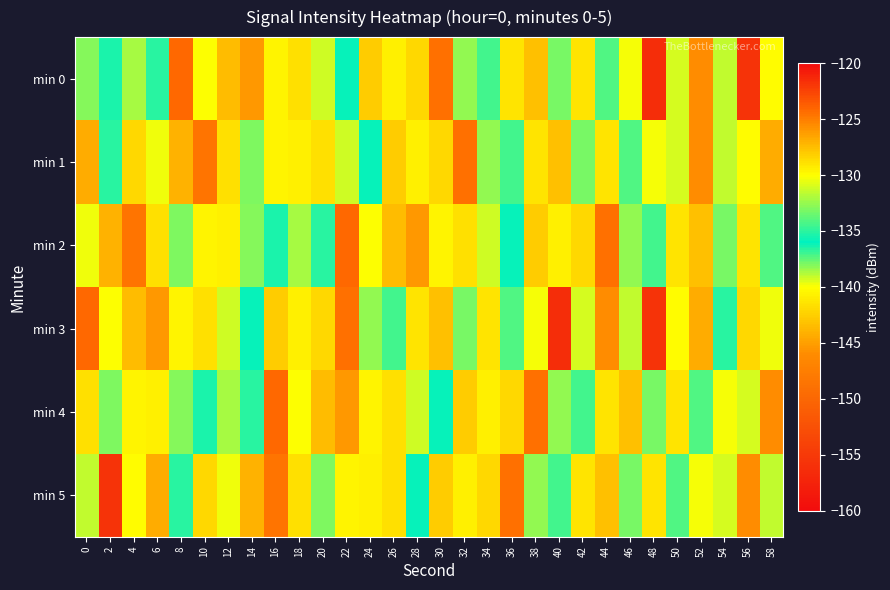

What is the total value across all series at 34?

-785.3